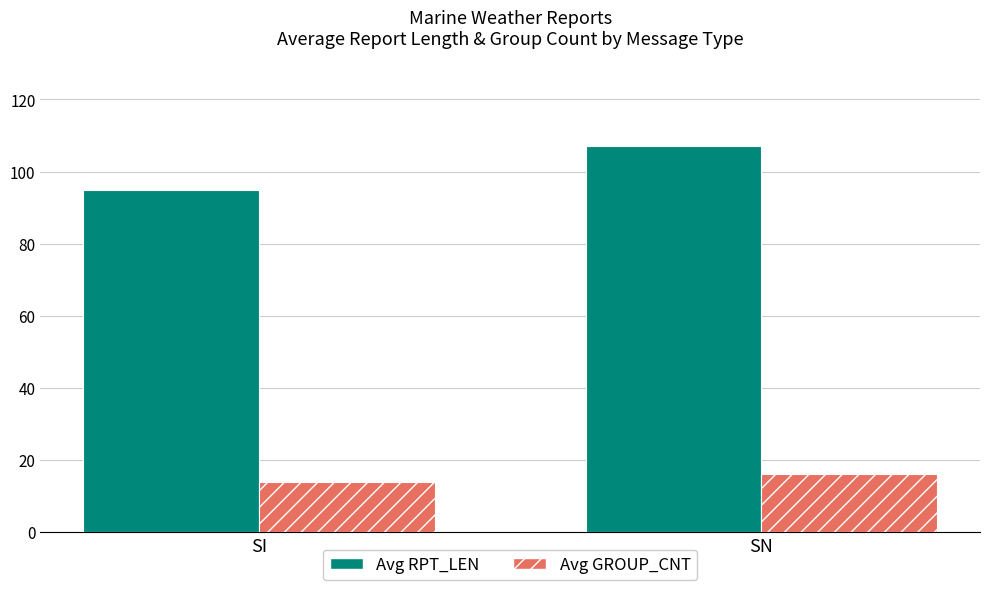

Between SI and SN, which series saw the biggest shift?

Avg RPT_LEN